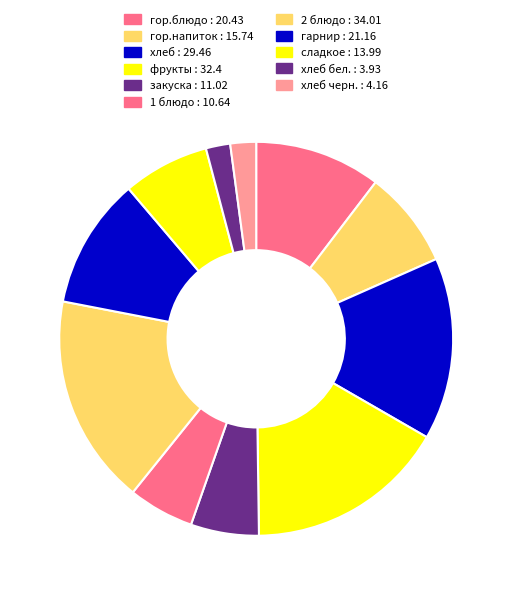

Rank the categories by value from lowest to highest.

хлеб бел., хлеб черн., 1 блюдо, закуска, сладкое, гор.напиток, гор.блюдо, гарнир, хлеб, фрукты, 2 блюдо